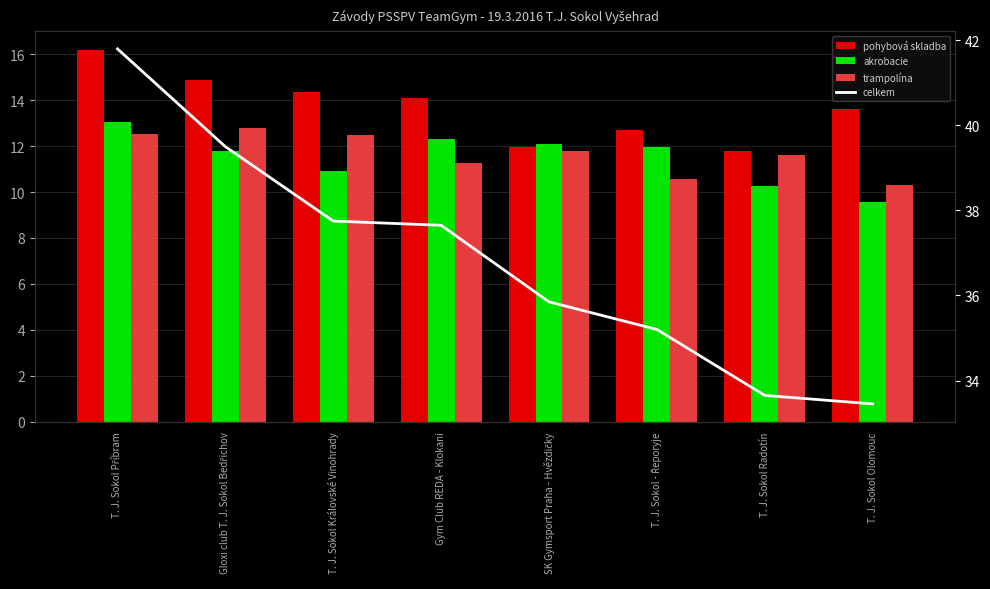

Which series has the widest spread of values?

celkem